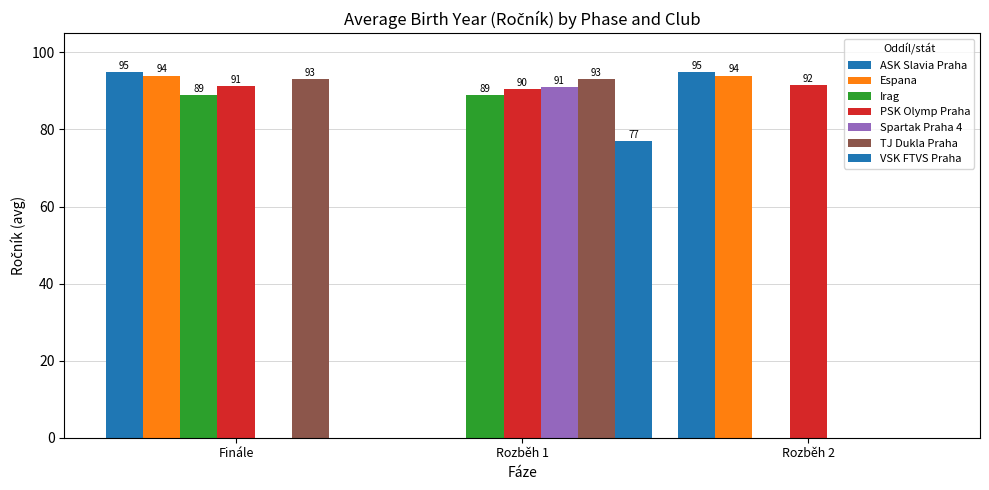

How many groups of bars are there?

3